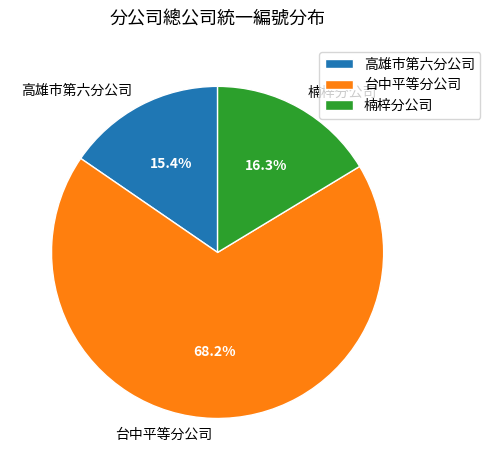

To the nearest percent, what is the average slice percentage?

33%